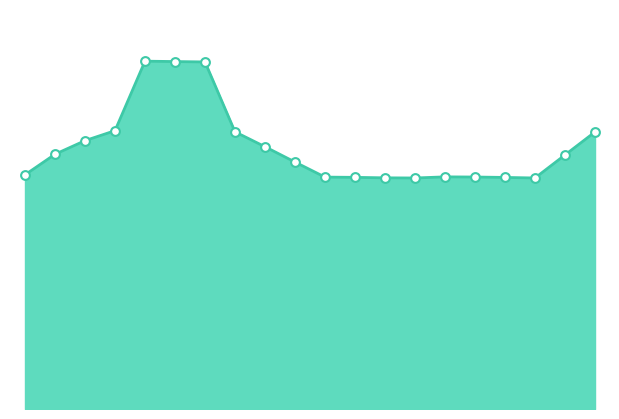

How many lines are shown in the chart?

1